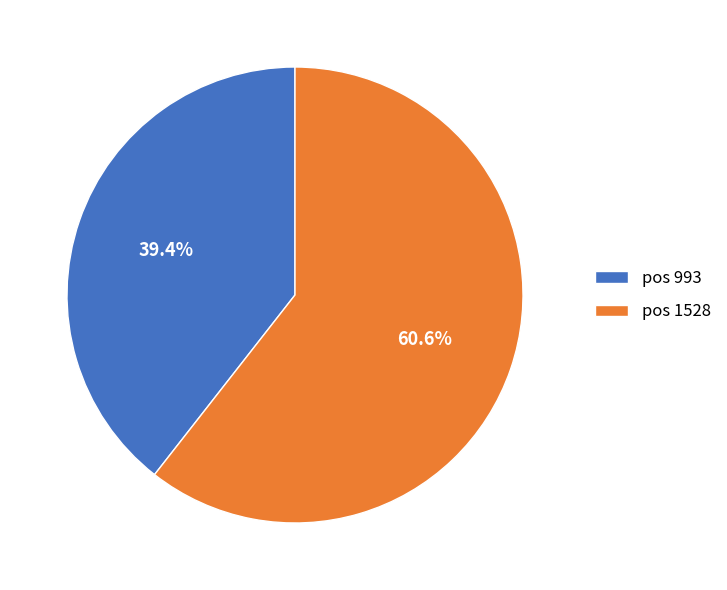

What is the largest slice in the pie chart?

pos 1528